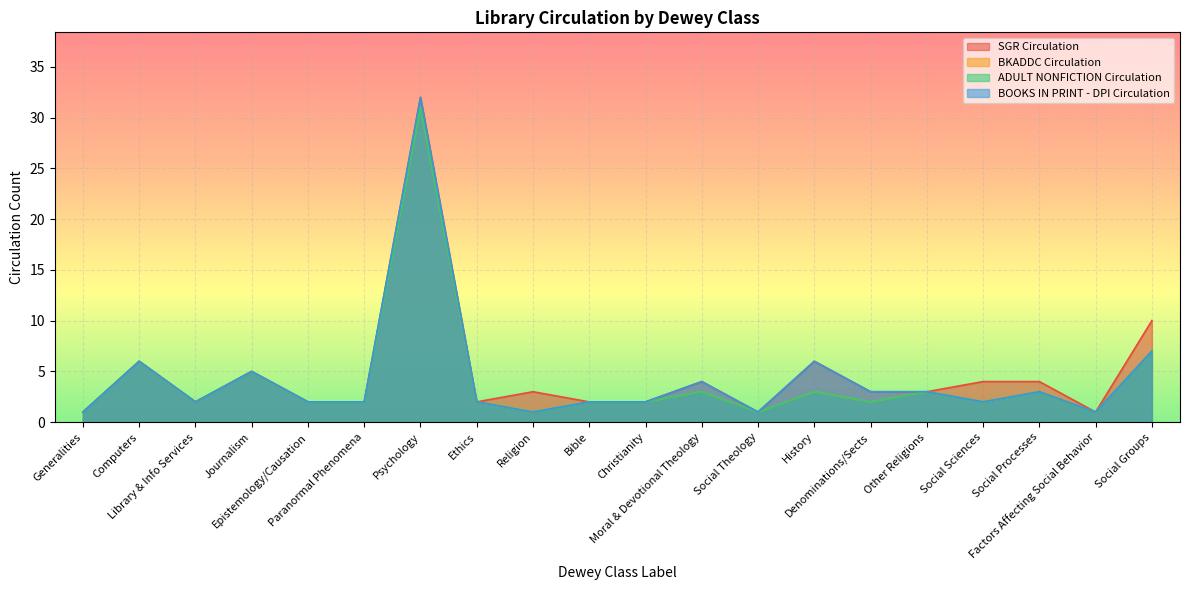

Is it true that BOOKS IN PRINT - DPI Circulation equals 2 at Social Sciences?

True